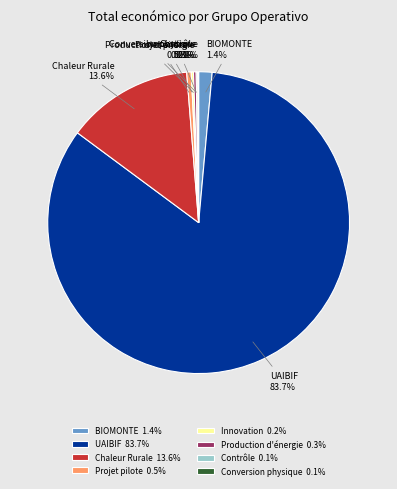

Which has a higher value, Production d'énergie or UAIBIF?

UAIBIF